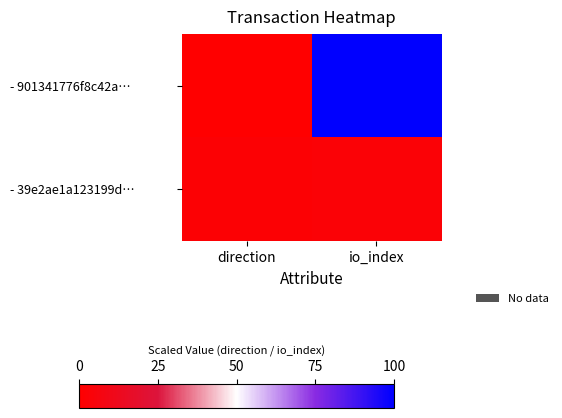

Reading left to right, what are all the values shown in this chart?

- 901341776f8c42a…: direction=0.0	io_index=100.0
- 39e2ae1a123199d…: direction=2.0	io_index=2.9